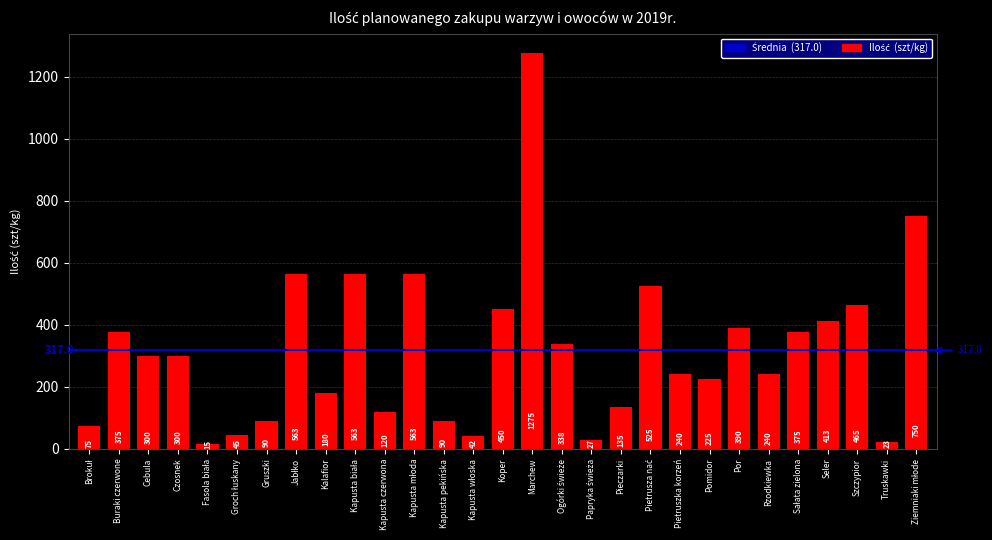

The chart shows a value of 240 at Pietruszka korzeń. True or false?

True